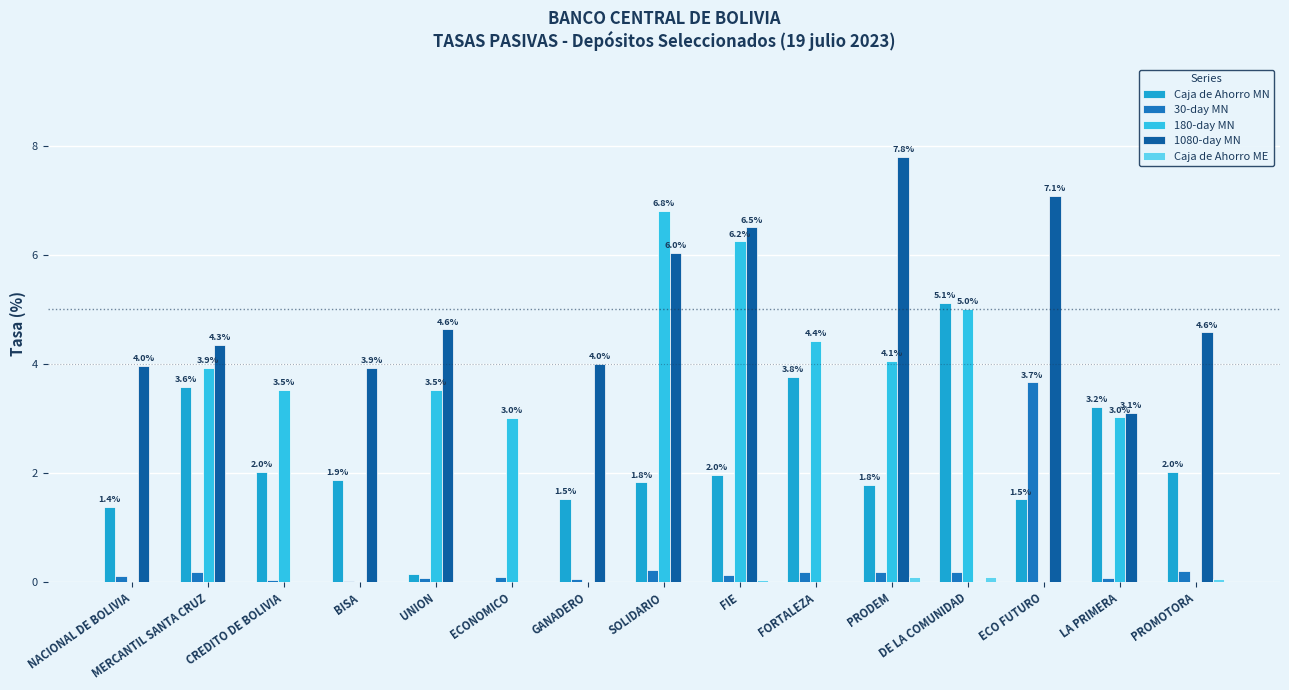

What is the sum of all 180-day MN values?

43.6